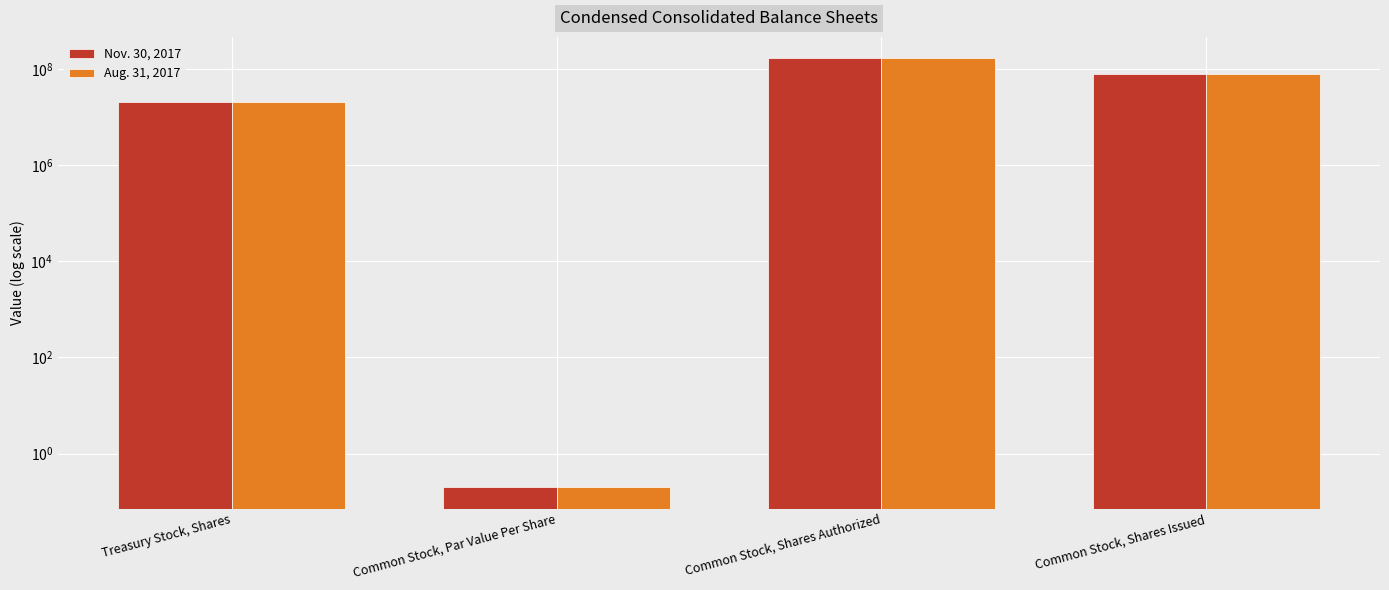

How many Nov. 30, 2017 values are between 20439434 and 168000000?

3